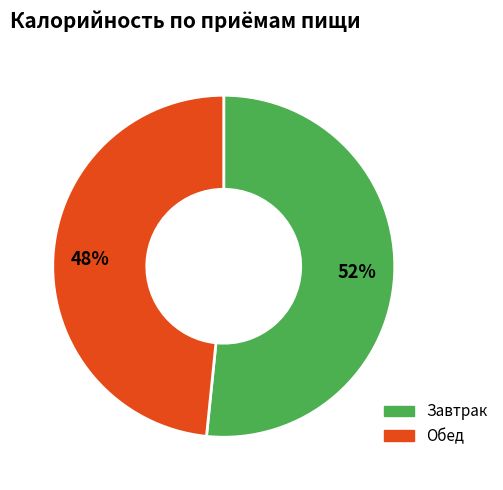

To the nearest percent, what is the average slice percentage?

50%